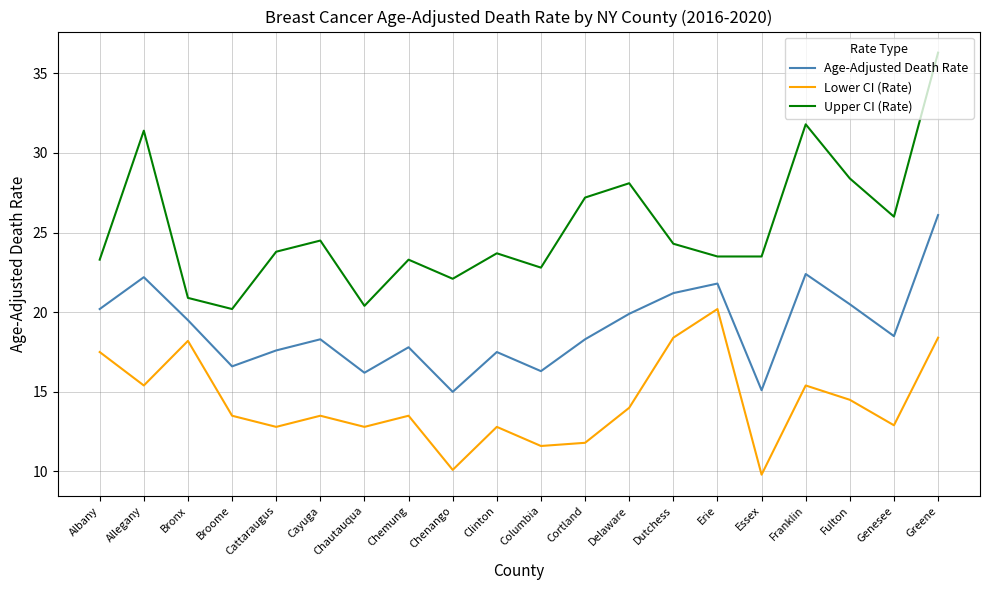

What is the difference between the Lower CI (Rate) values at Cattaraugus and Delaware?

1.2